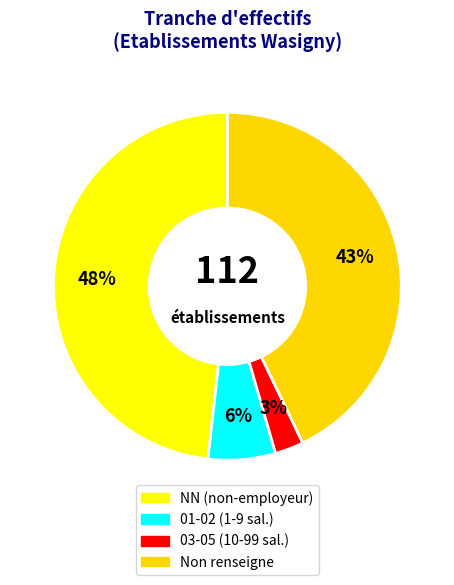

Count the number of slices in the pie.

4